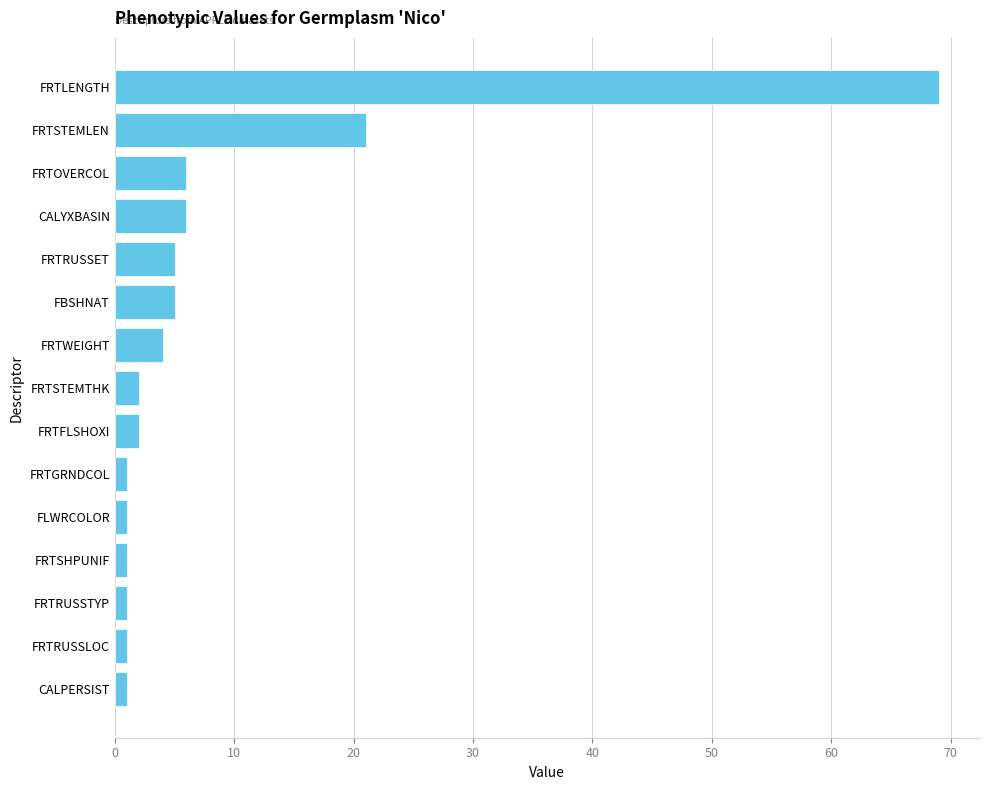

At which label is the value closest to 35?

FRTSTEMLEN